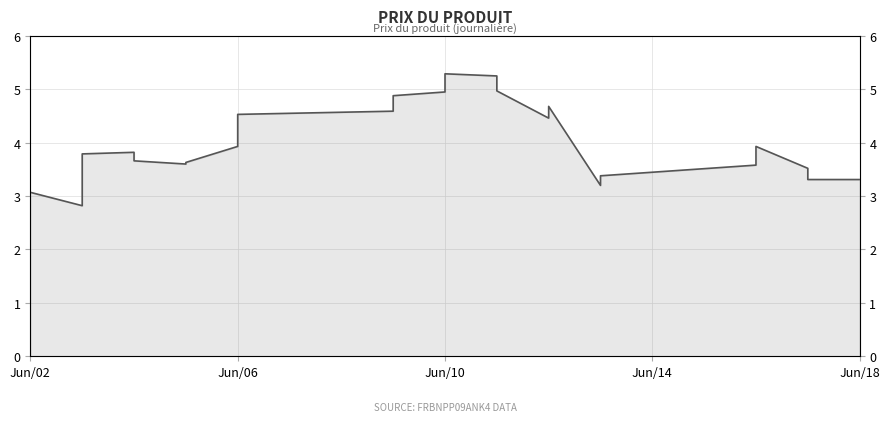

What is the maximum value shown in the chart?

5.3